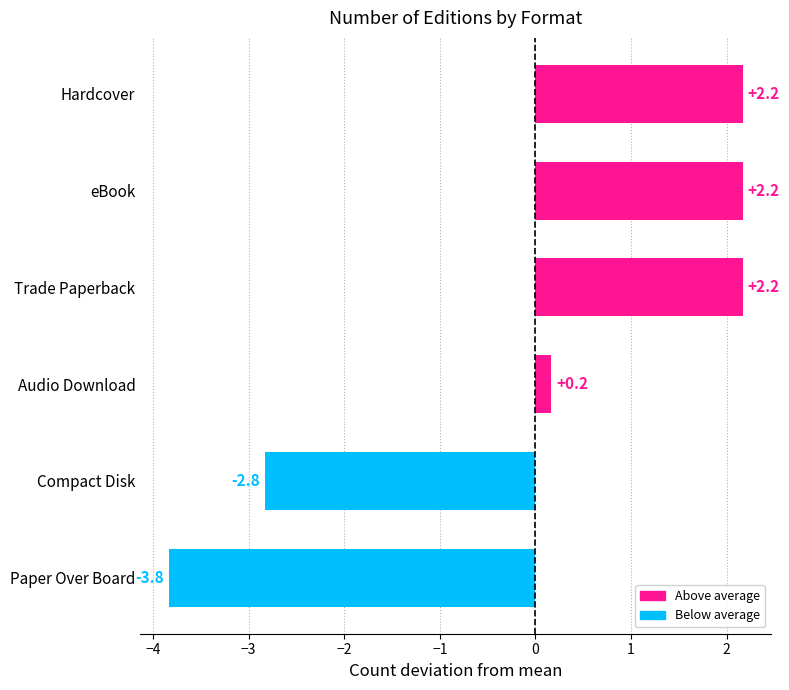

How many values are above zero?

4